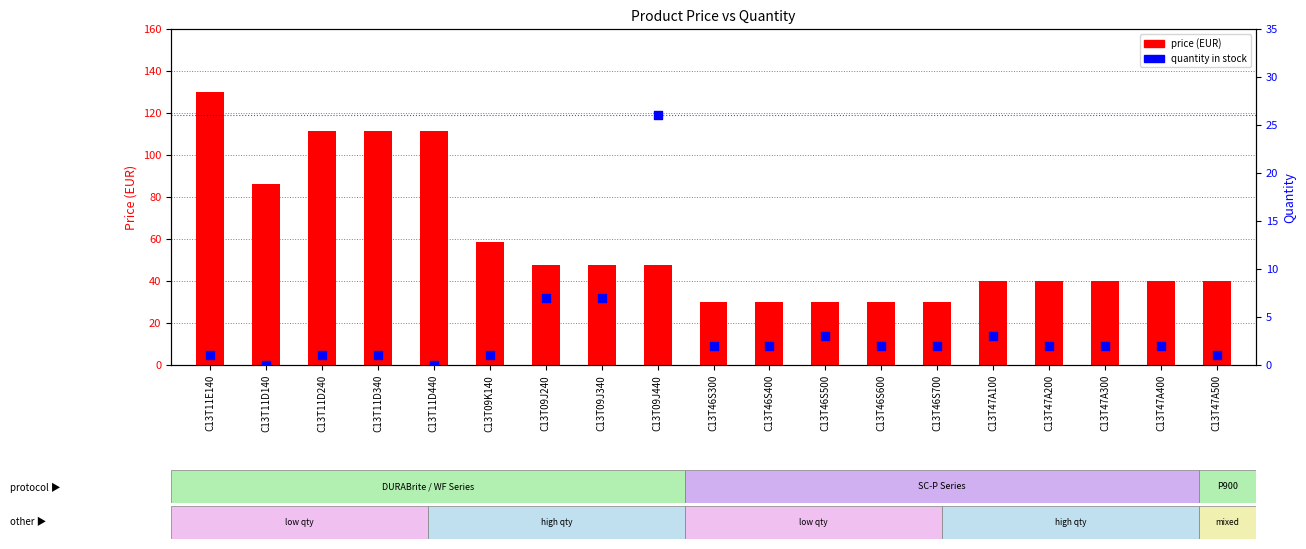

At which category is the sum across all series the highest?

C13T11E140